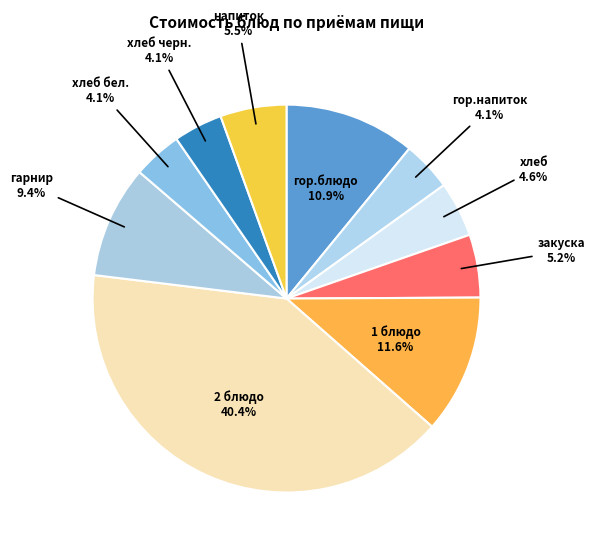

Which category has the biggest portion of the pie?

2 блюдо